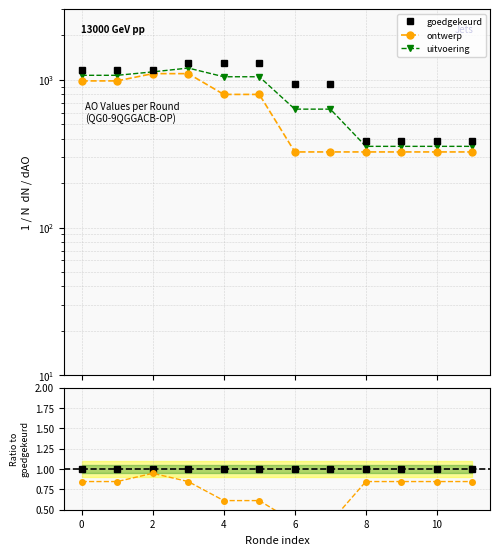

True or false: uitvoering and ontwerp cross at least once.

False